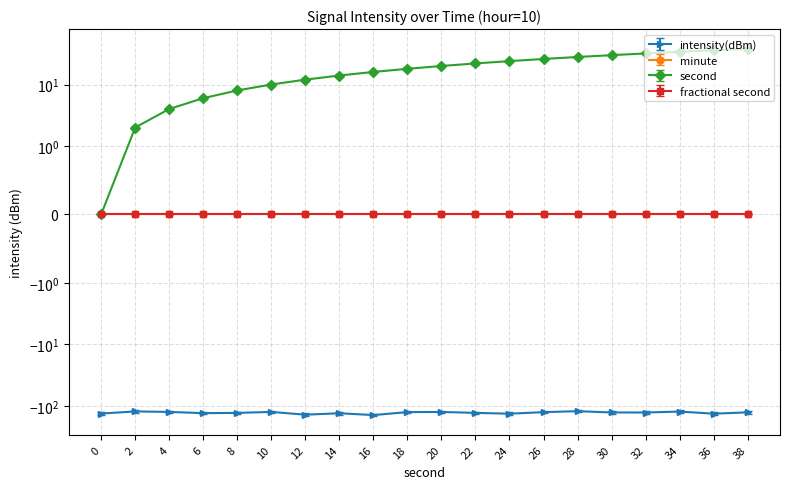

How many data points in second are less than 20?

10